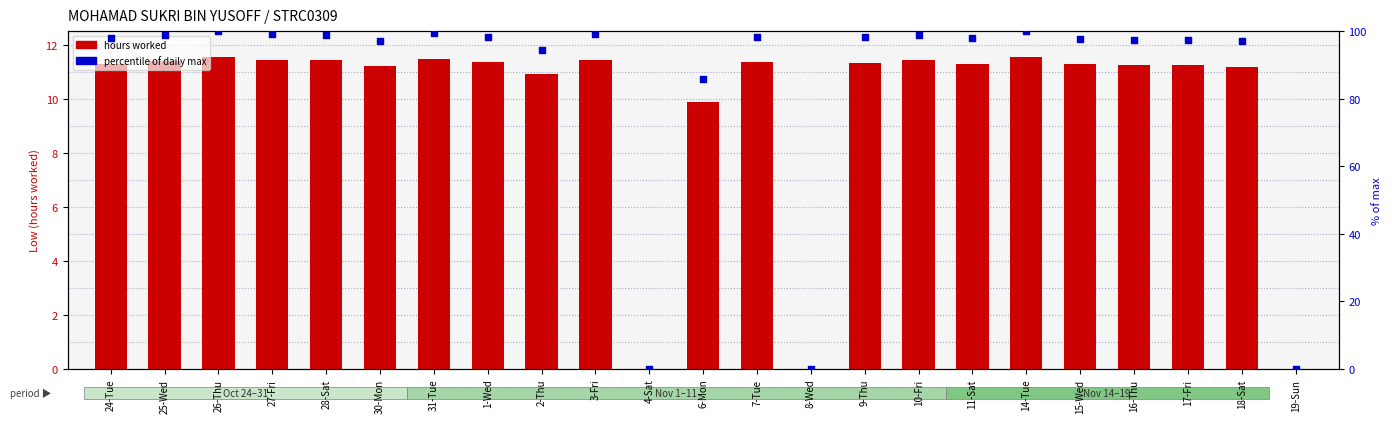

What is the total value across all series at 16-Thu?

108.8